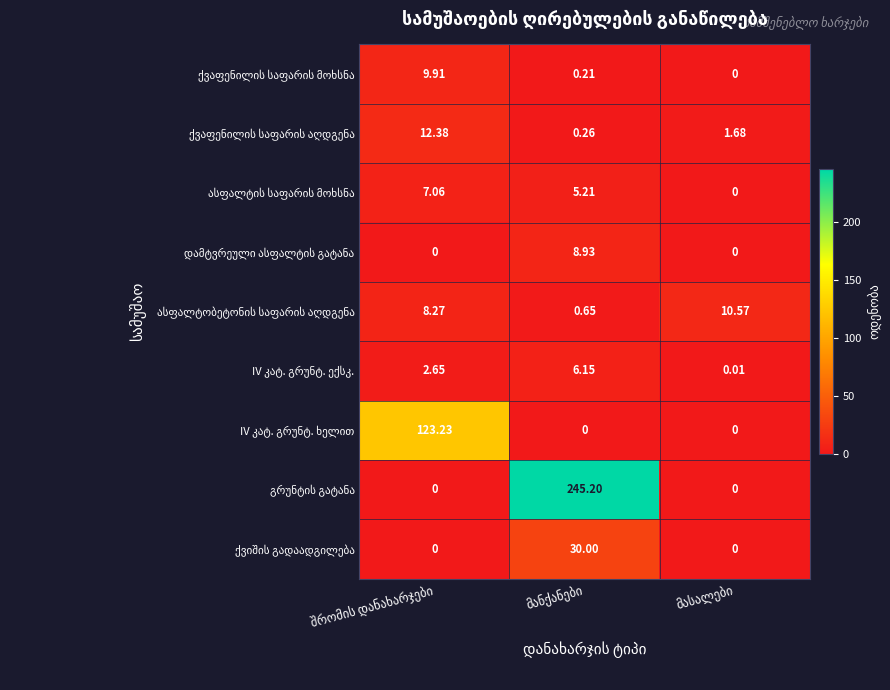

Which series changed the most between მანქანები and მასალები?

გრუნტის გატანა